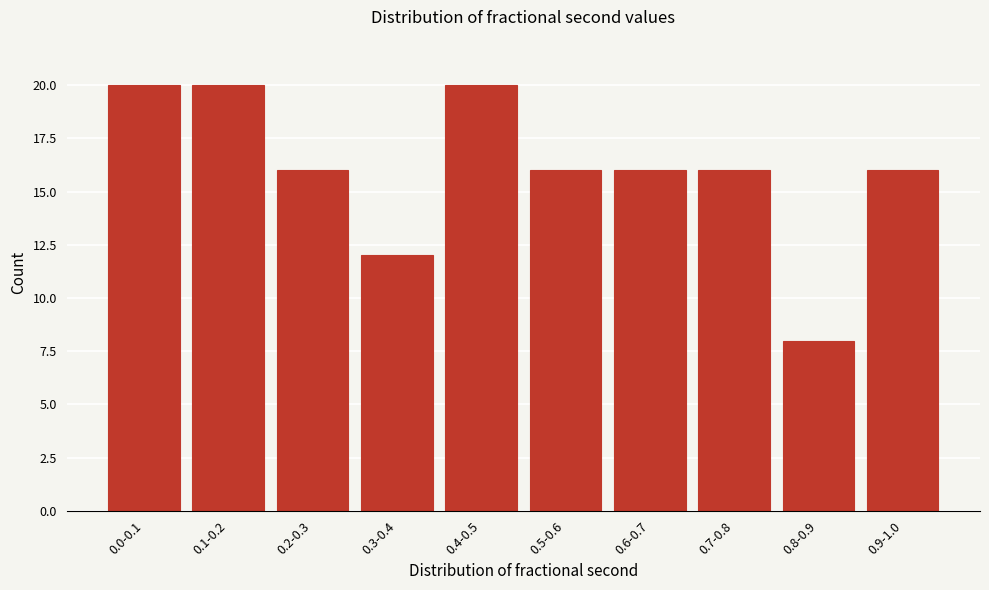

Reading right to left, extract all data points from this chart.

16	8	16	16	16	20	12	16	20	20